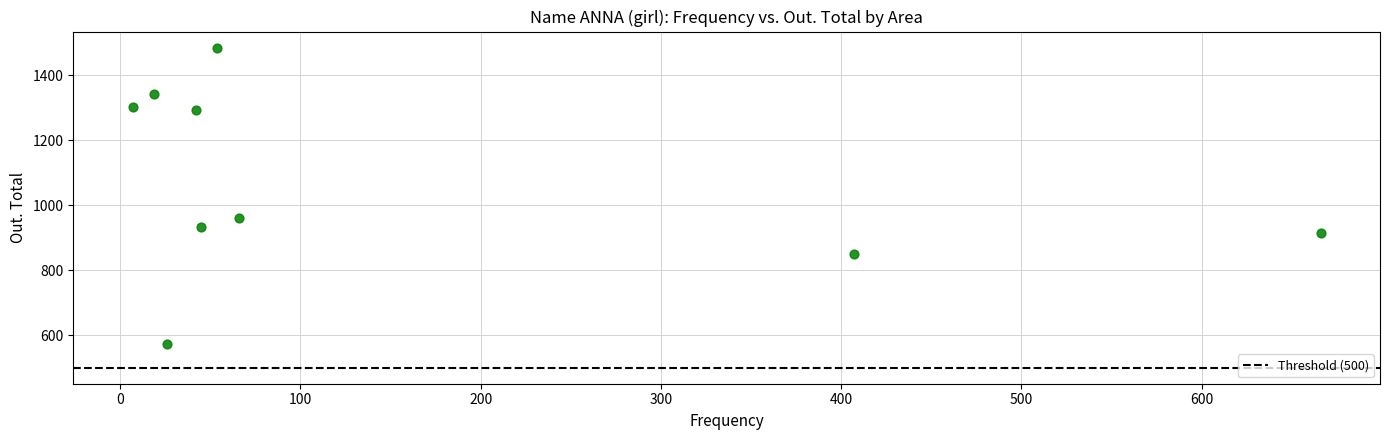

What Y value in the scatter plot is closest to 1029?

961